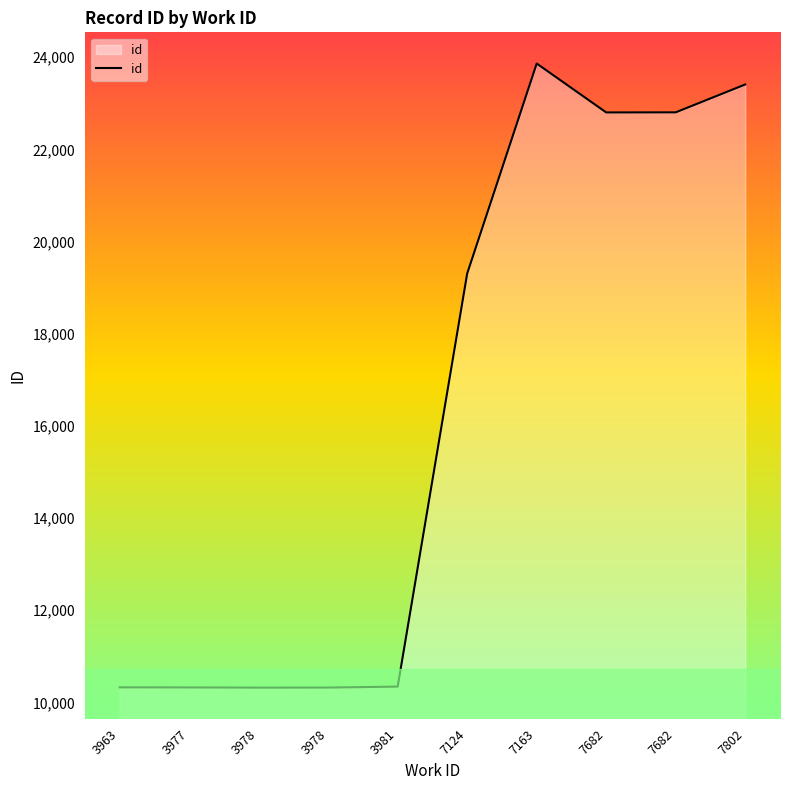

Does the chart display data point markers on the line(s)?

No